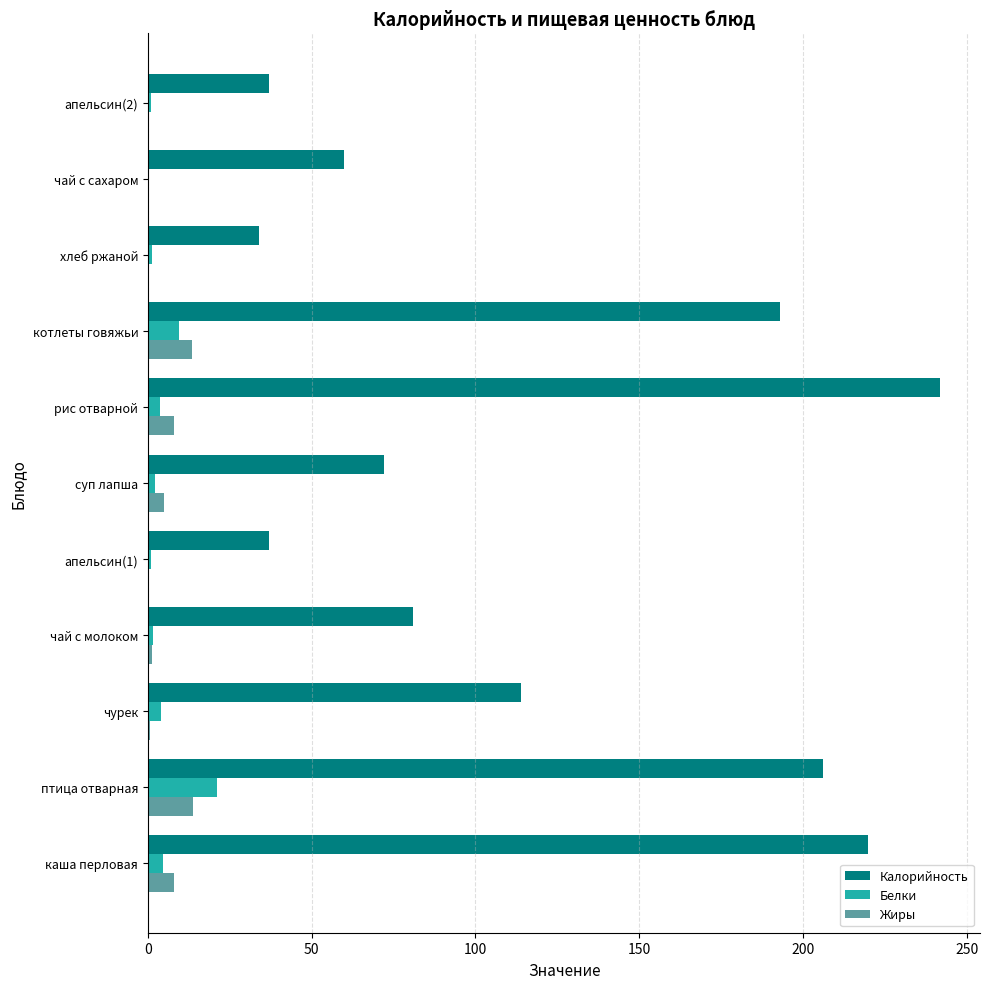

Is the value of Калорийность at рис отварной greater than the value of Белки at котлеты говяжьи?

Yes